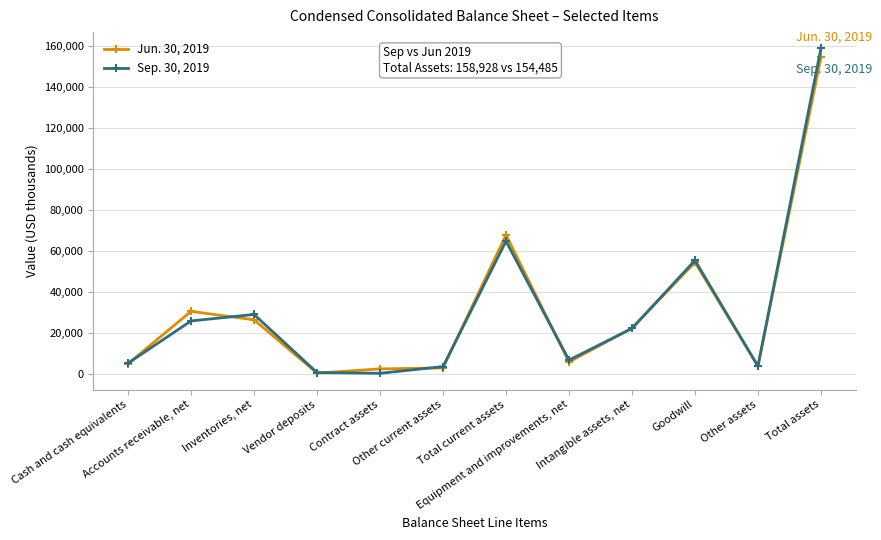

True or false: Sep. 30, 2019 has more than 2 interior local peaks.

True